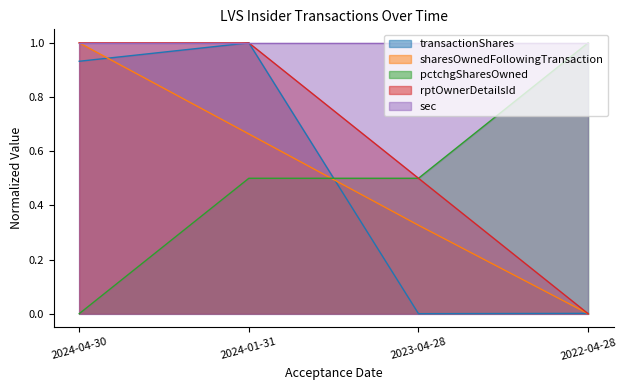

What is the total value across all series at 2022-04-28?

2.0